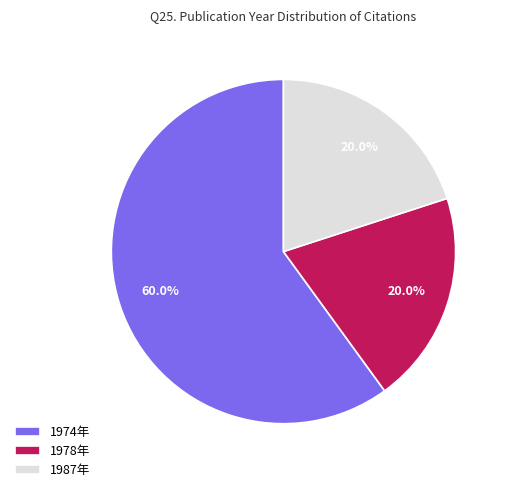

Which category has the biggest portion of the pie?

1974年